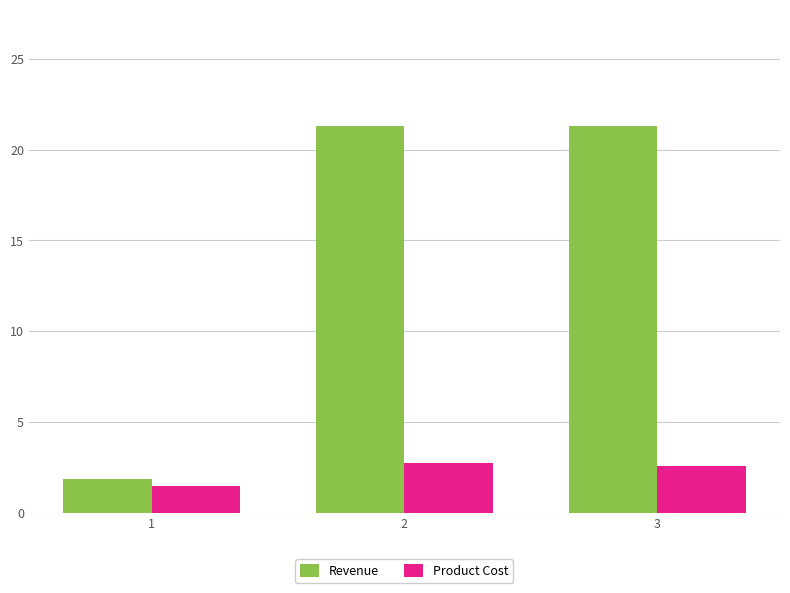

What is the highest value of the Product Cost series?

2.8